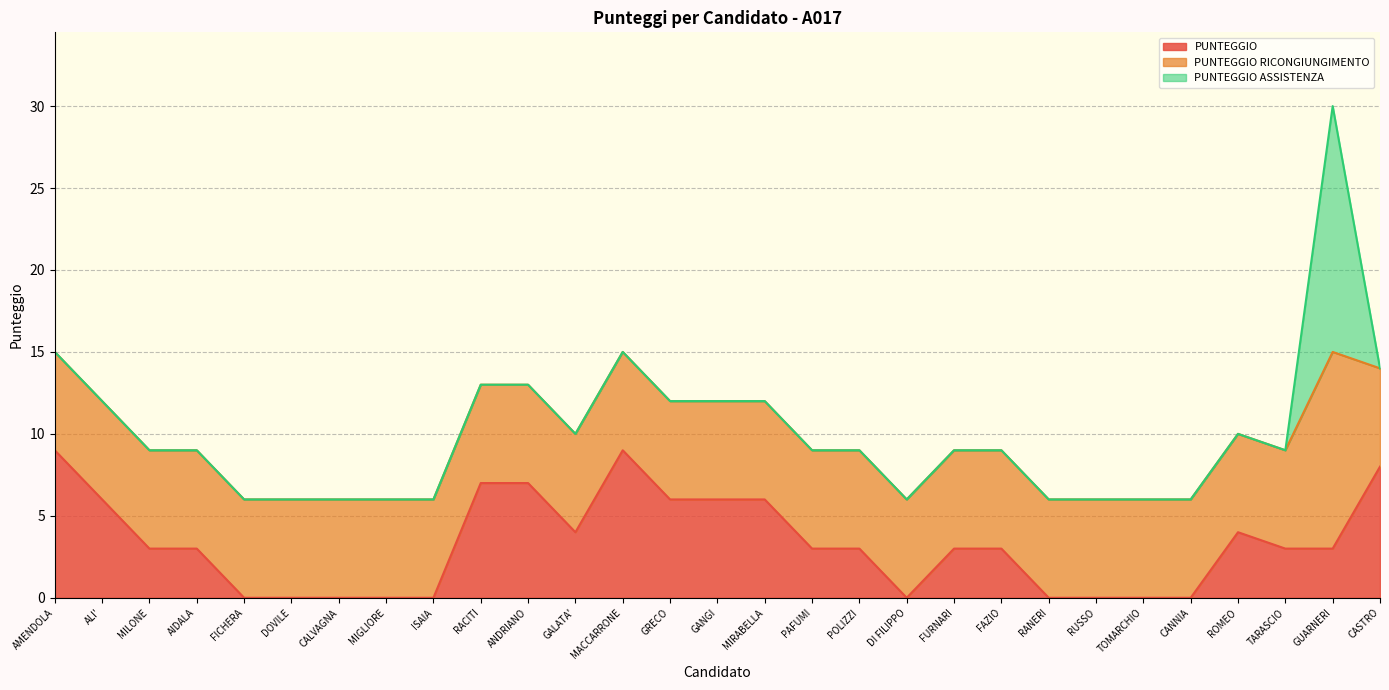

True or false: PUNTEGGIO has a value of 2 at MIRABELLA.

False